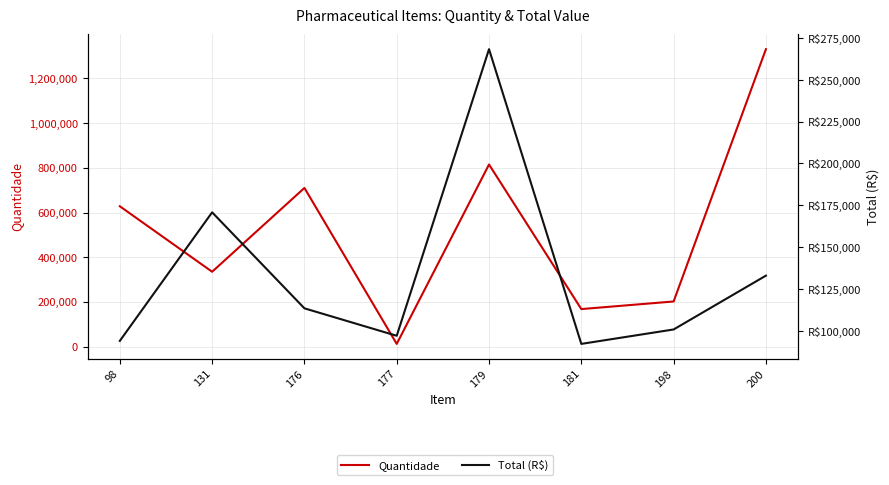

How many lines are shown in the chart?

2